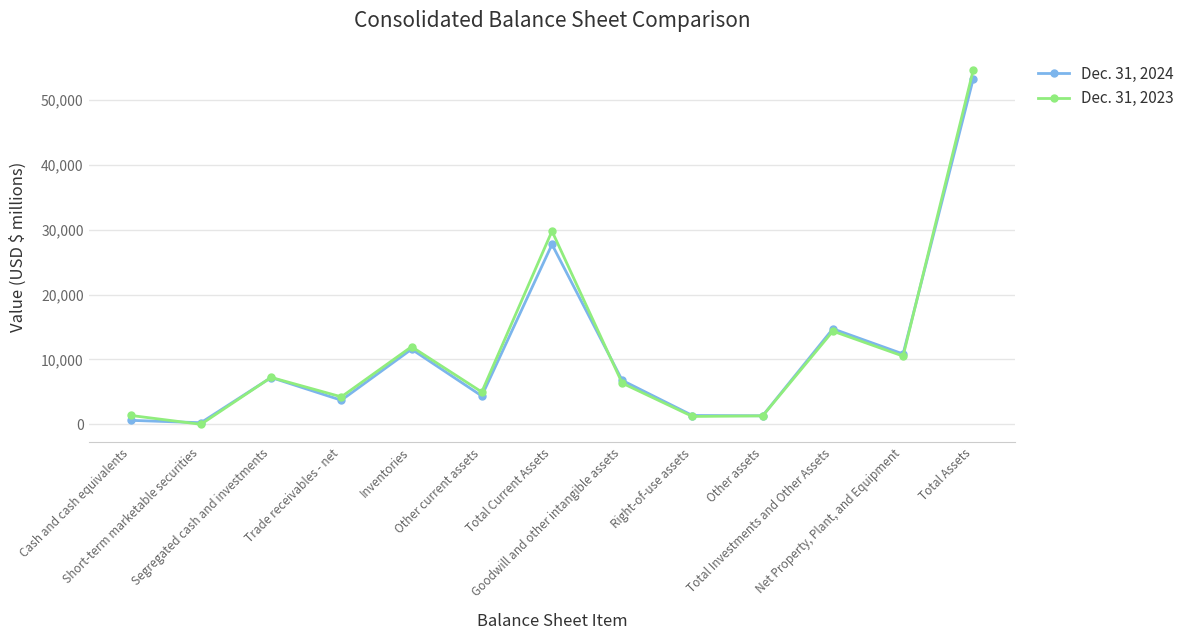

What position from the left is Net Property, Plant, and Equipment?

12